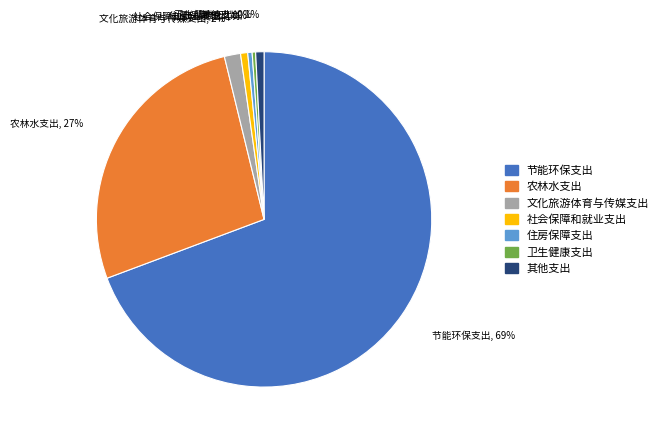

What percentage is the 农林水支出 slice, to the nearest percent?

27%